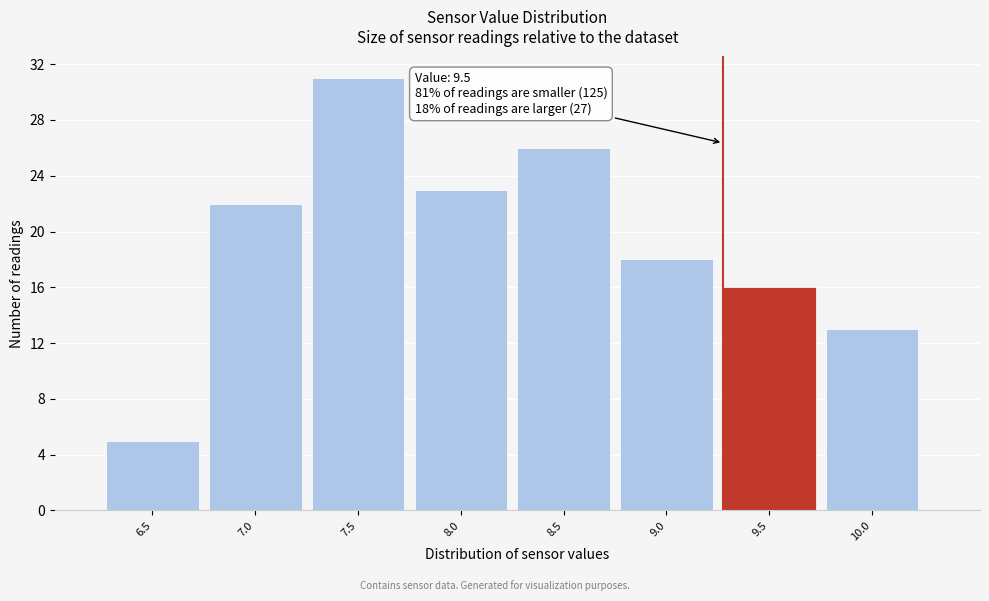

Reading left to right, what are all the values shown in this chart?

6.5=5	7.0=22	7.5=31	8.0=23	8.5=26	9.0=18	9.5=16	10.0=13